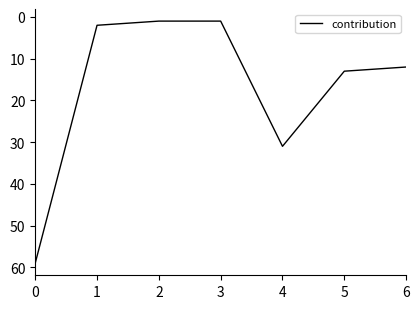

What is the ratio of the value at 0 to the value at 1?

29.5